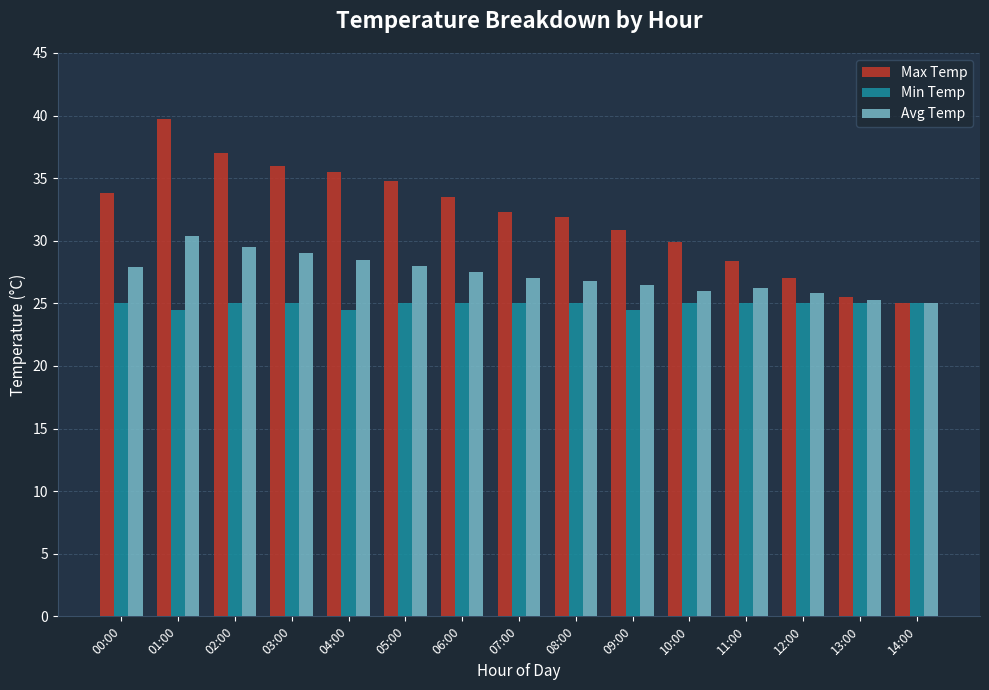

What is the label of the 6th bar from the right?

09:00